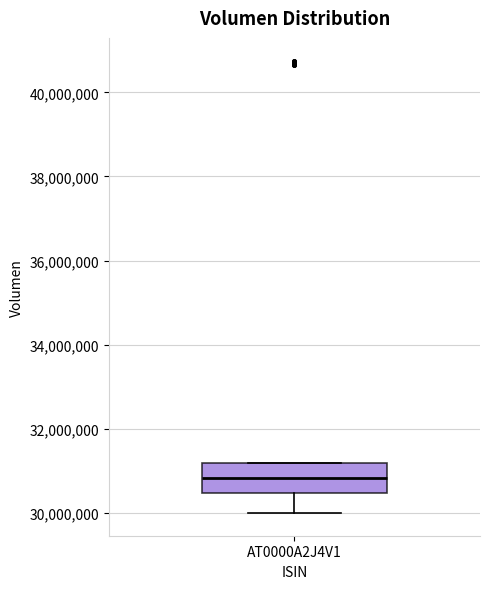

Where does the lower whisker of the box for AT0000A2J4V1 end on the y-axis? The values are not printed on the chart, so give them approximately, as read against the axis.

30000000